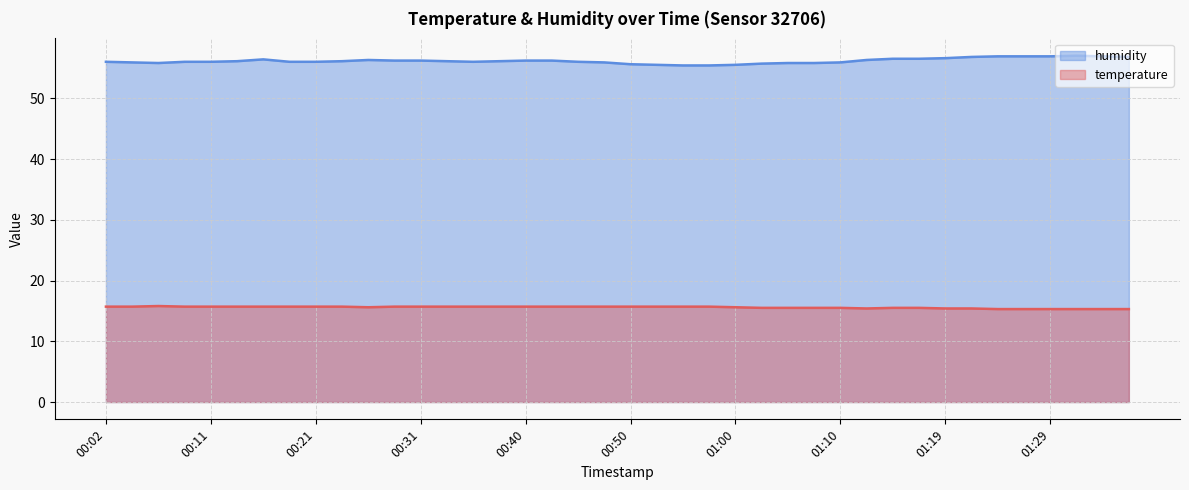

What is the label of the 19th point from the left?

00:45